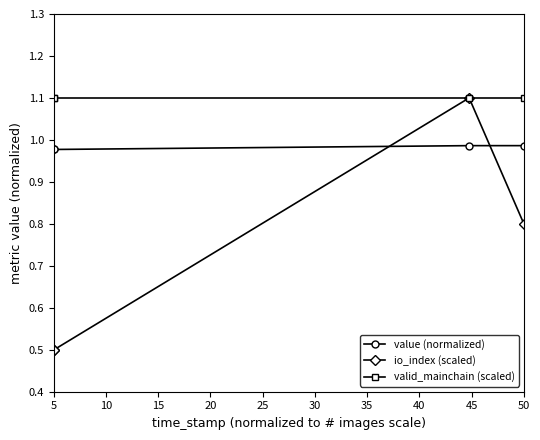

How many data points does each series have?

4